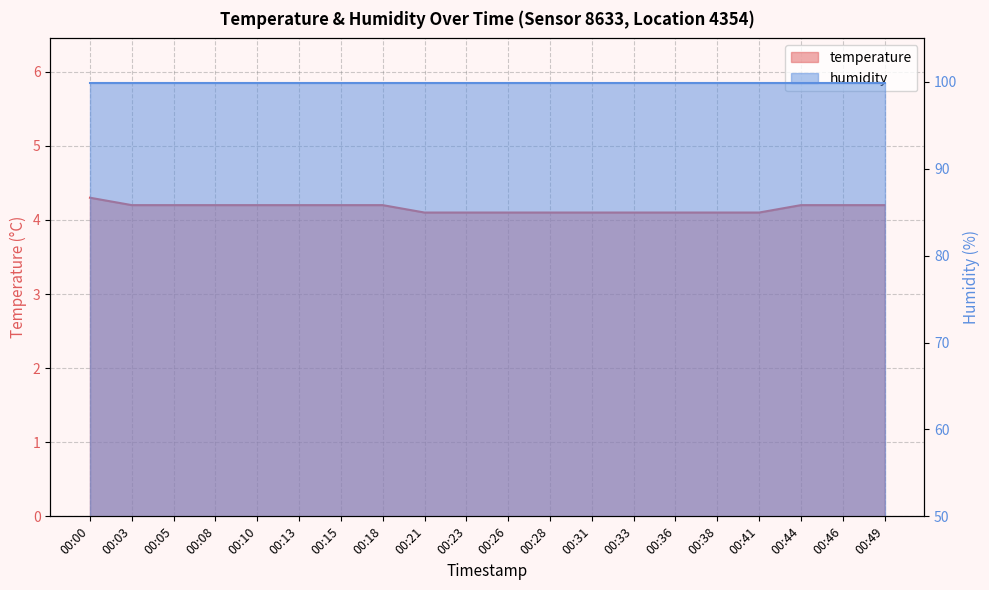

The chart shows a value of 1.0 at 00:33. True or false?

False